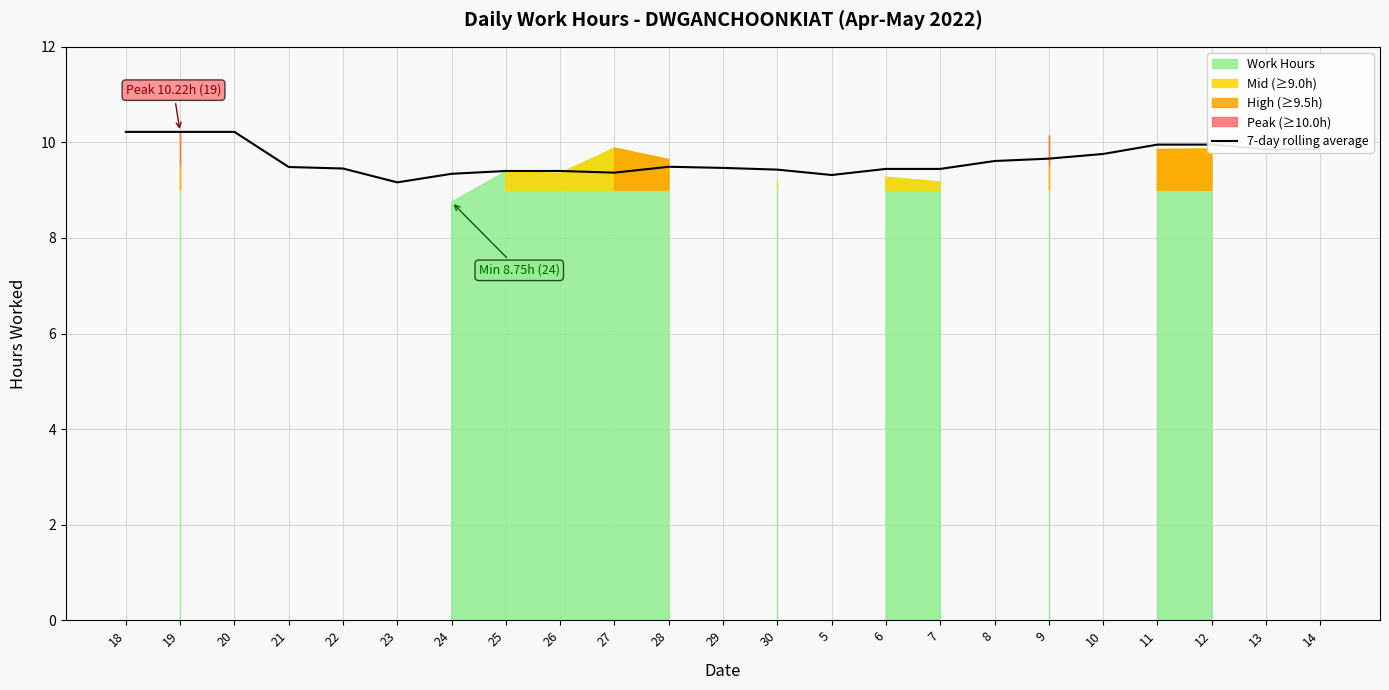

What is the label of the 8th point from the right?

7